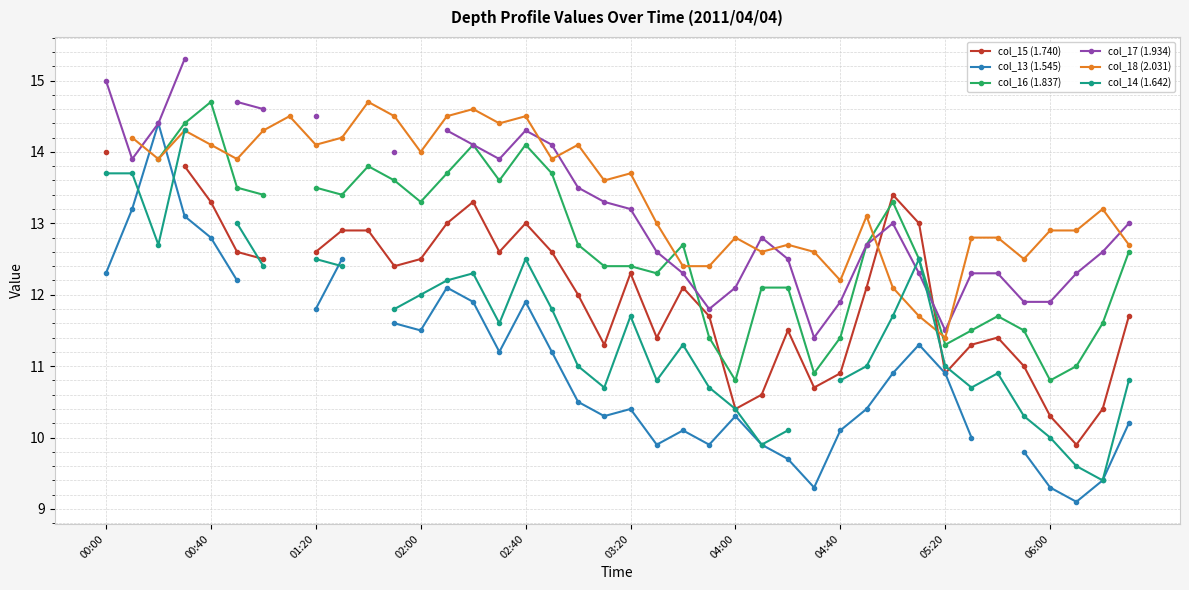

Which series ends up on top after the final intersection of col_14 (1.642) and col_17 (1.934)?

col_17 (1.934)